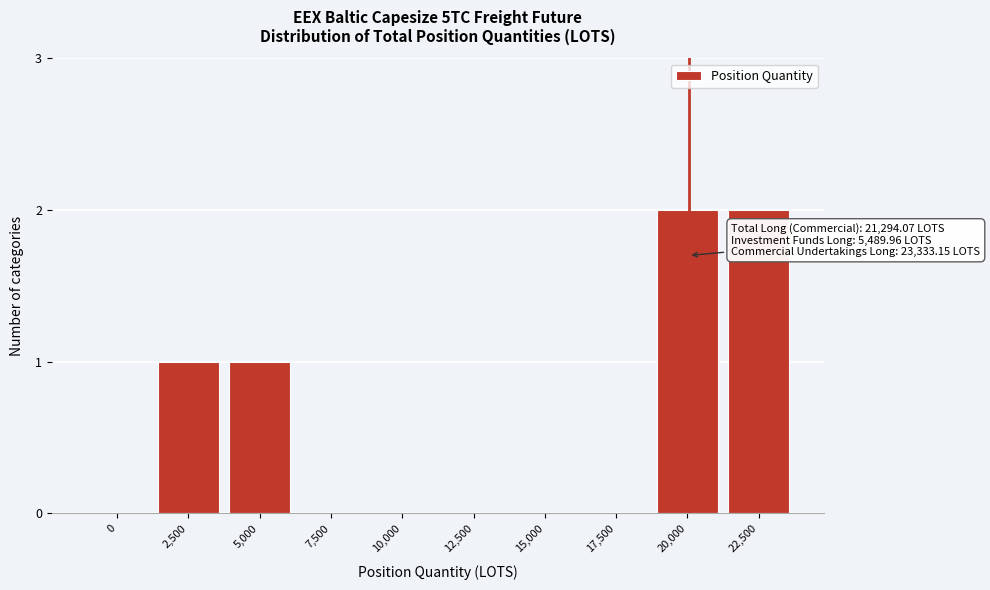

Reading left to right, extract all data points from this chart.

0=0	2,500=1	5,000=1	7,500=0	10,000=0	12,500=0	15,000=0	17,500=0	20,000=2	22,500=2